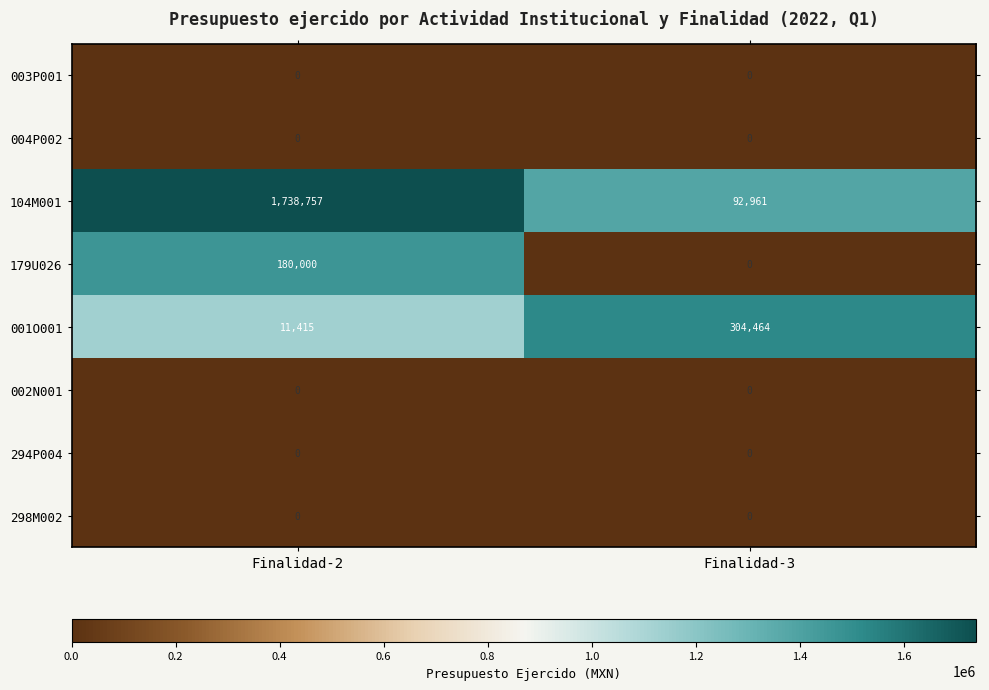

Reading left to right, transcribe all the data shown in this chart.

003P001: 0	0
004P002: 0	0
104M001: 1738757	92961
179U026: 180000	0
001O001: 11415	304464
002N001: 0	0
294P004: 0	0
298M002: 0	0